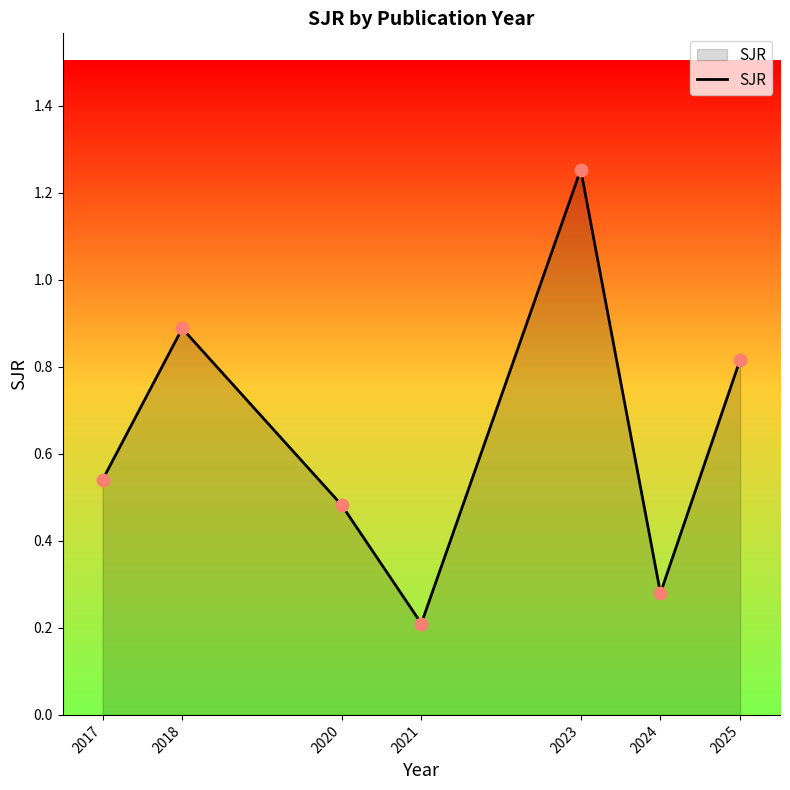

Which has a higher value, 2017 or 2018?

2018